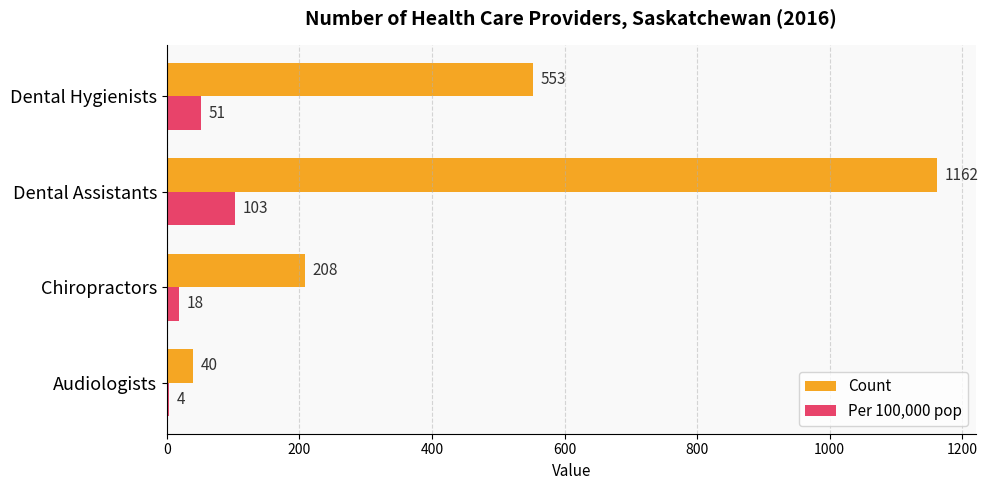

True or false: Count has a value of 208 at Chiropractors.

True